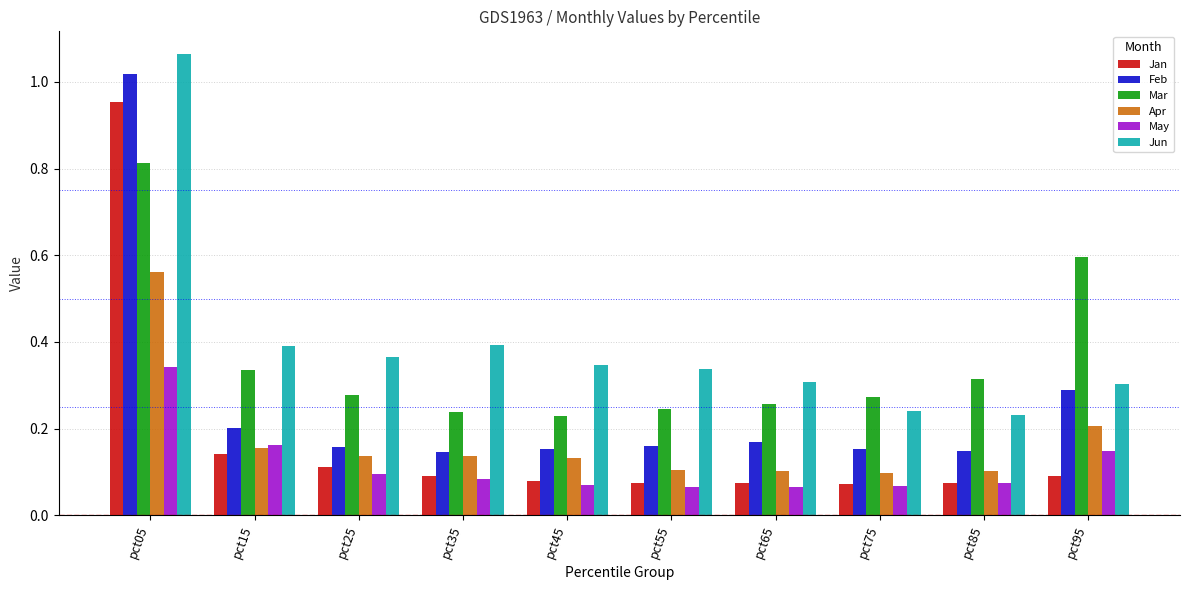

Rank the series by their maximum value, from lowest to highest.

May, Apr, Mar, Jan, Feb, Jun